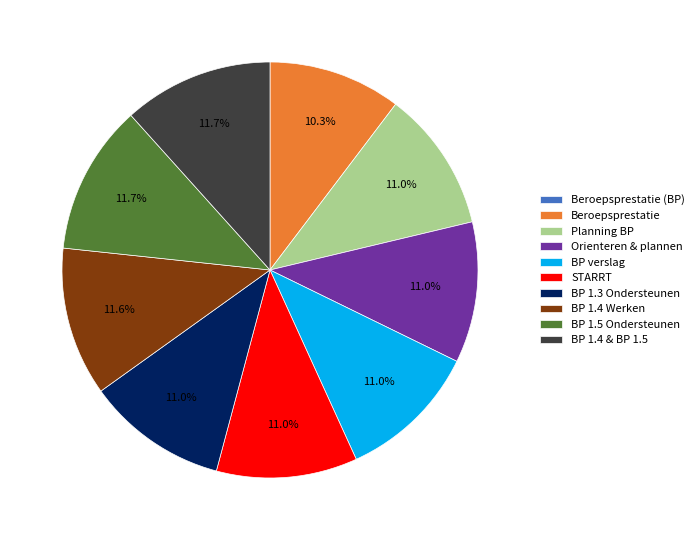

To the nearest percent, what portion does STARRT represent?

11%